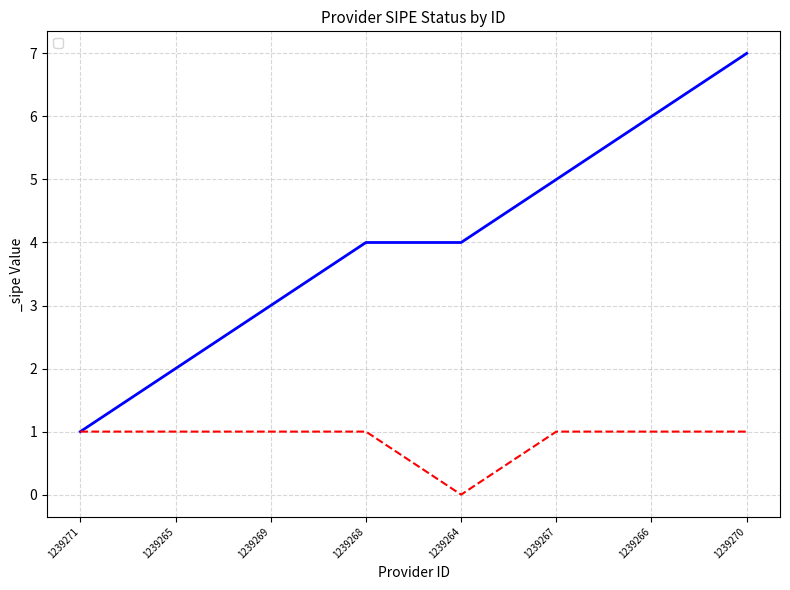

At which category does the chart reach its minimum across all series?

1239264